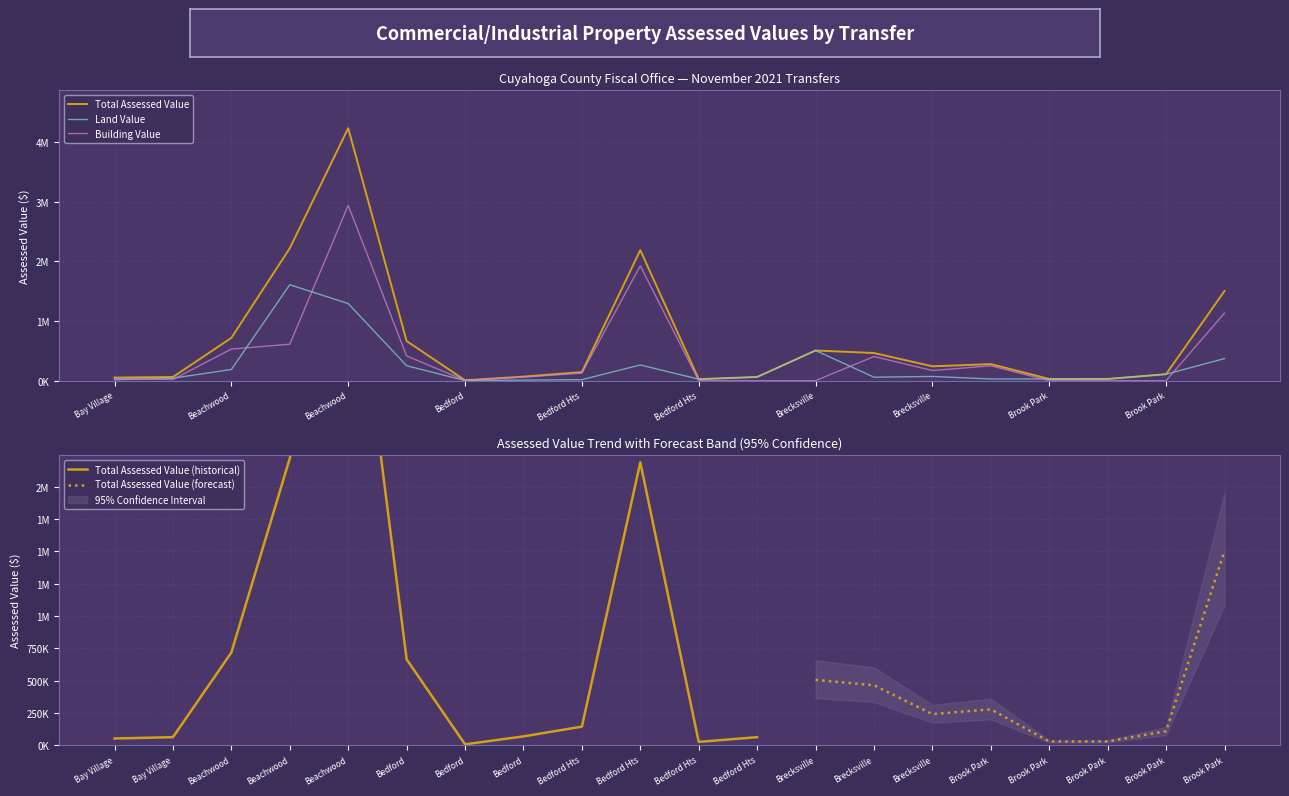

At 20, list the series in order from largest to smallest.

Total Assessed Value, Building Value, Land Value